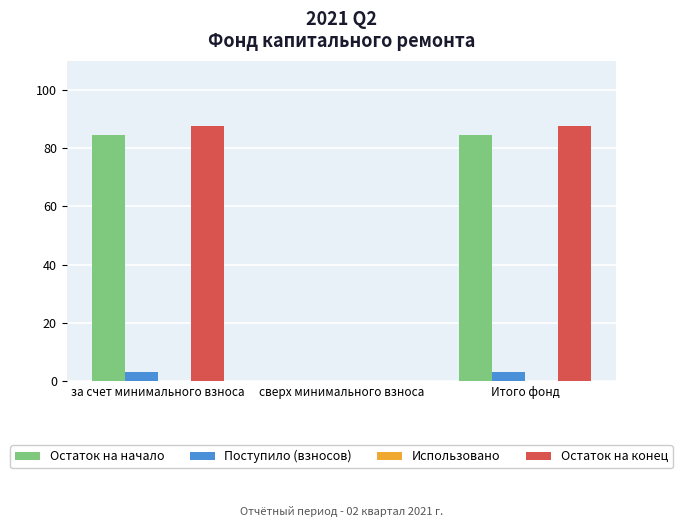

What is the total value across all series at Итого фонд?

175.3